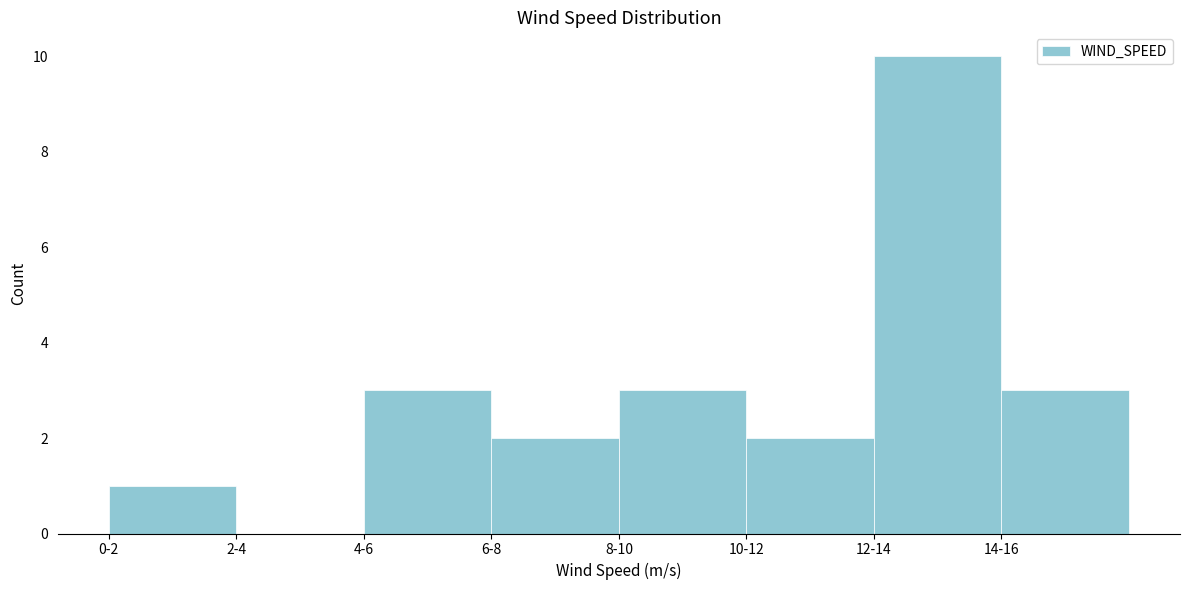

Reading left to right, list all the values displayed in this chart.

0-2=1	2-4=0	4-6=3	6-8=2	8-10=3	10-12=2	12-14=10	14-16=3